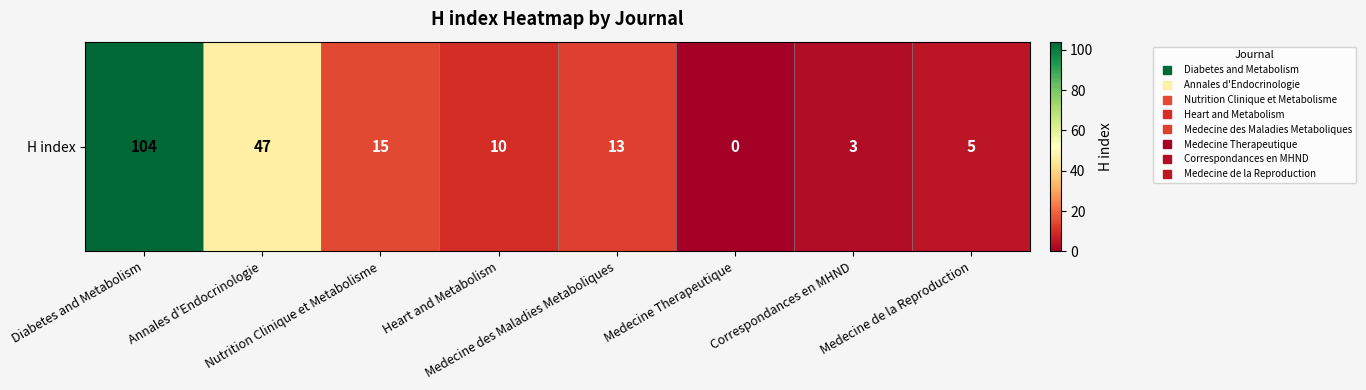

Rank the categories by value from highest to lowest.

Diabetes and Metabolism, Annales d'Endocrinologie, Nutrition Clinique et Metabolisme, Medecine des Maladies Metaboliques, Heart and Metabolism, Medecine de la Reproduction, Correspondances en MHND, Medecine Therapeutique